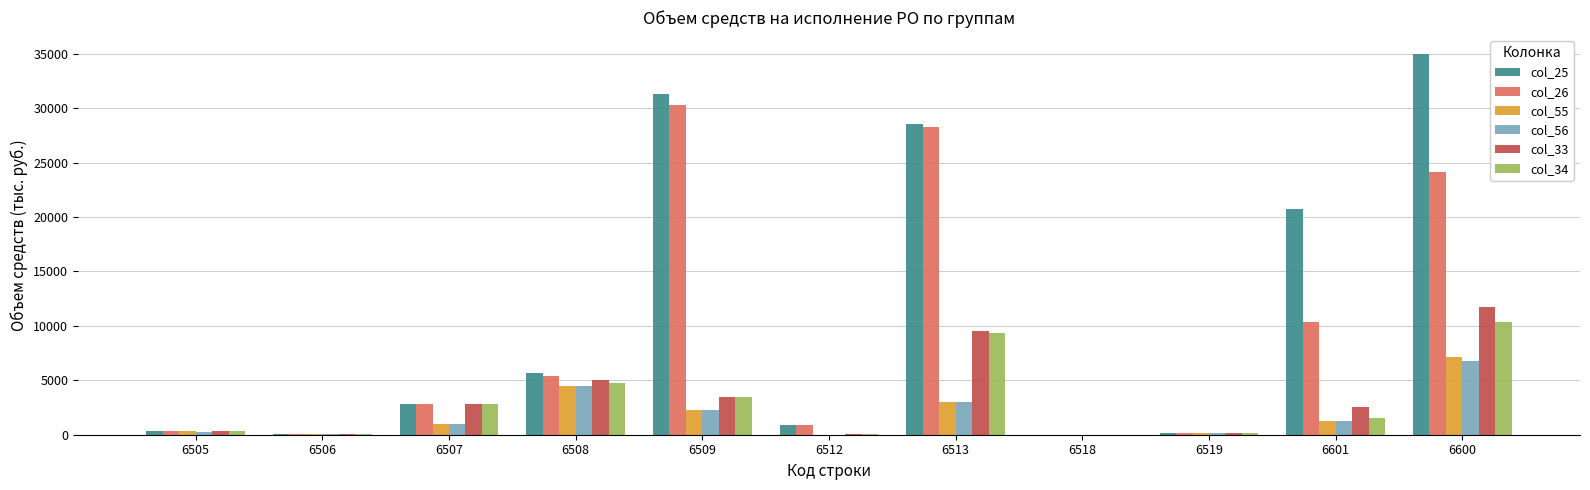

What is the maximum value shown in the chart?

34991.3